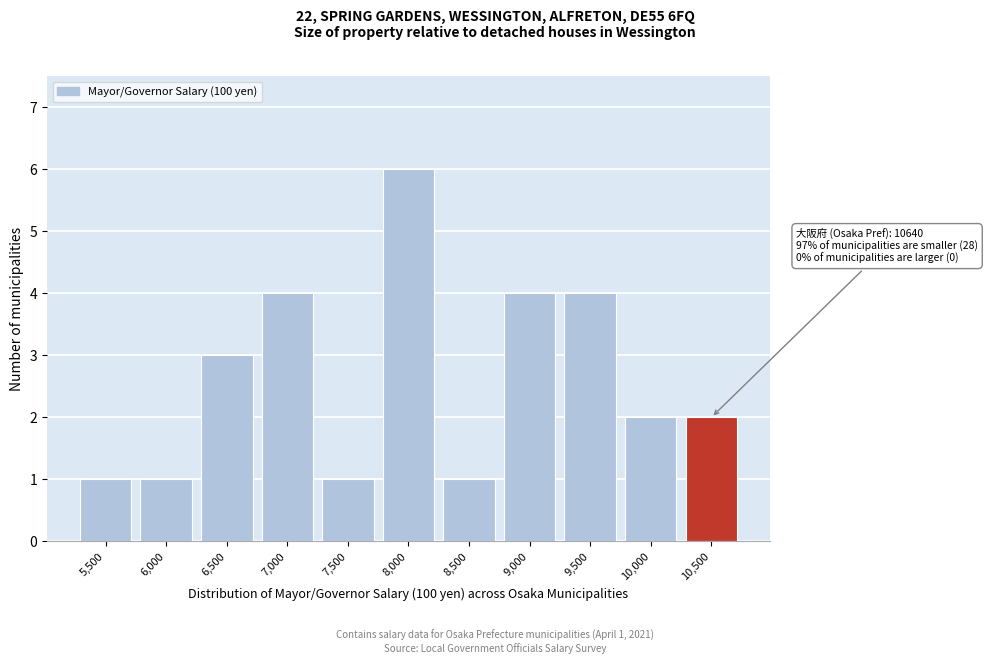

Reading left to right, extract all data points from this chart.

5,500=1	6,000=1	6,500=3	7,000=4	7,500=1	8,000=6	8,500=1	9,000=4	9,500=4	10,000=2	10,500=2